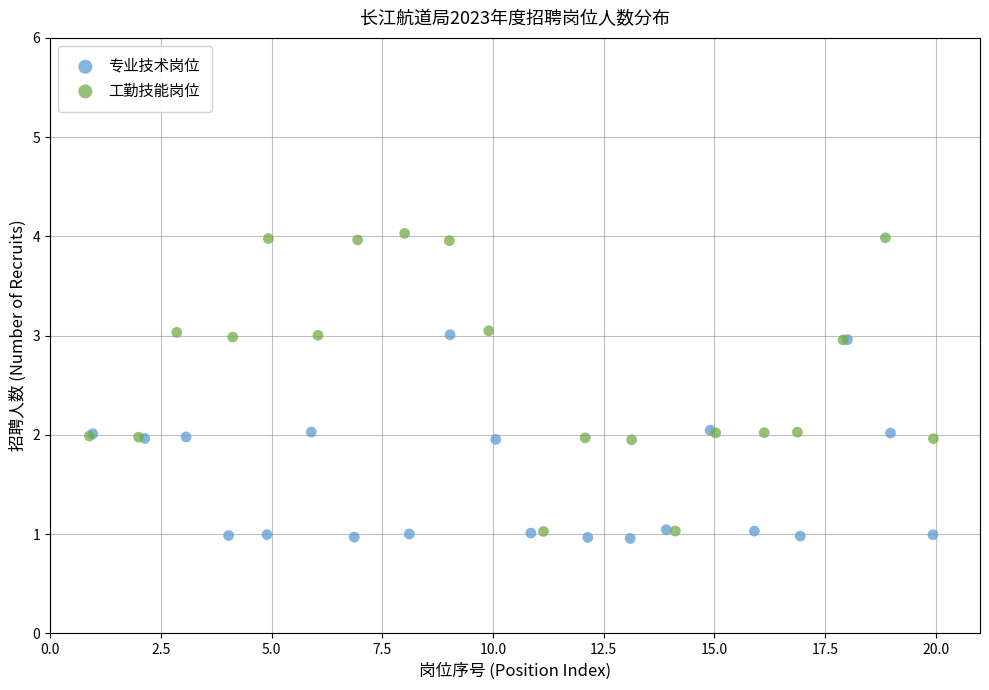

Which series has the widest spread of Y values?

工勤技能岗位